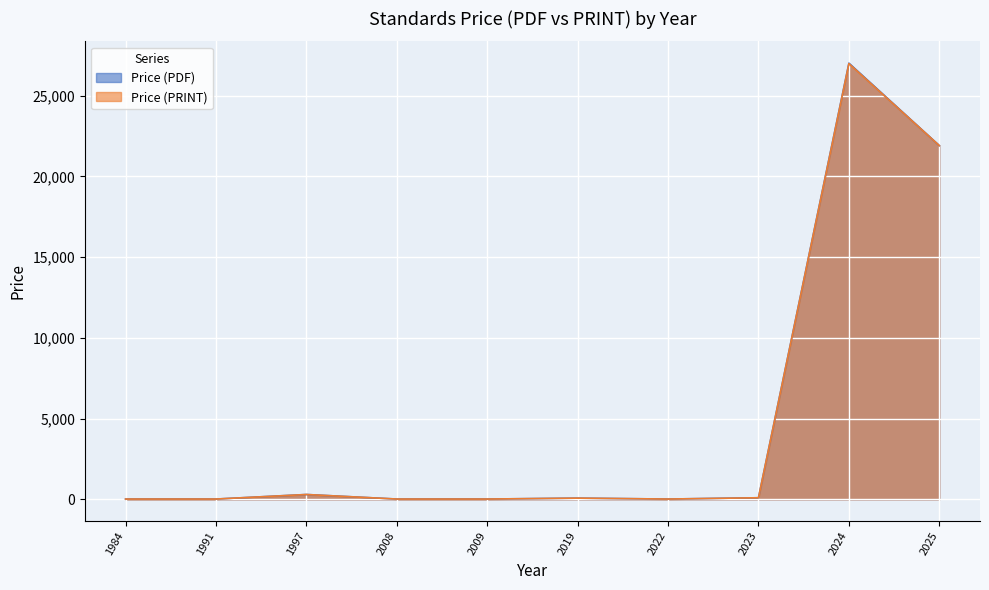

What is the approximate value of Price (PRINT) at 2024?

26975.9